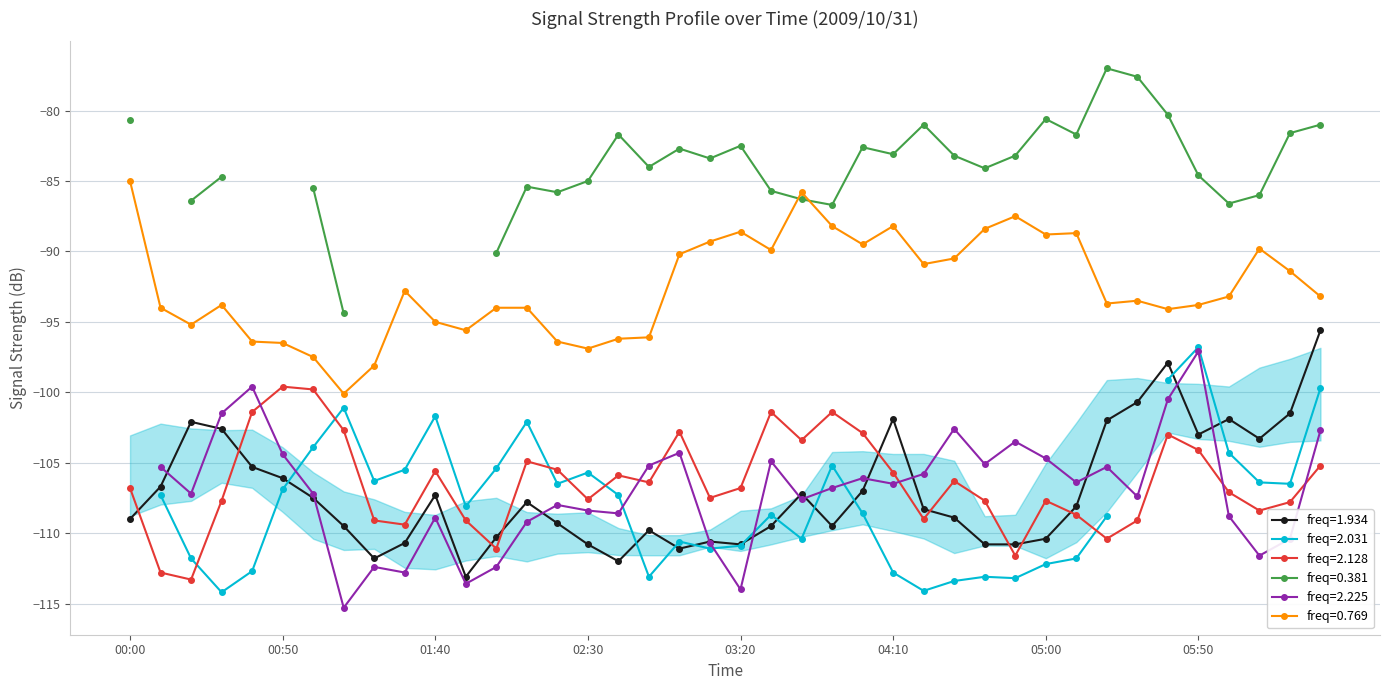

What is the highest value of the freq=1.934 series?

-95.6